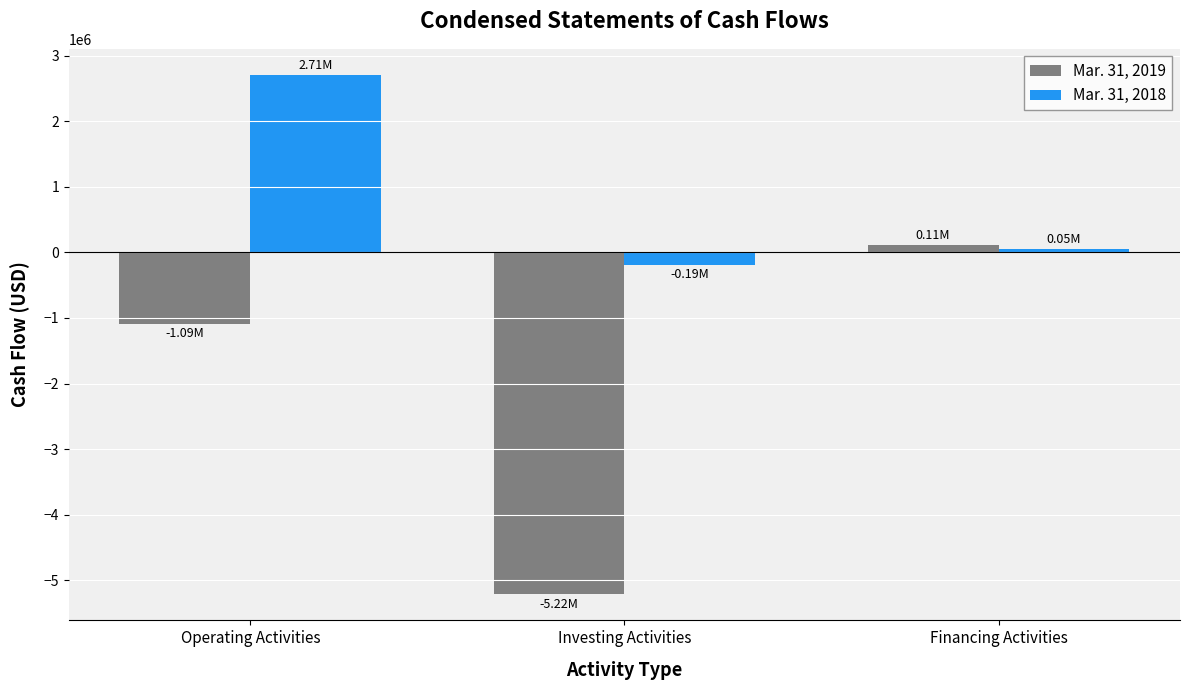

How many negative values does the Mar. 31, 2019 series have?

2